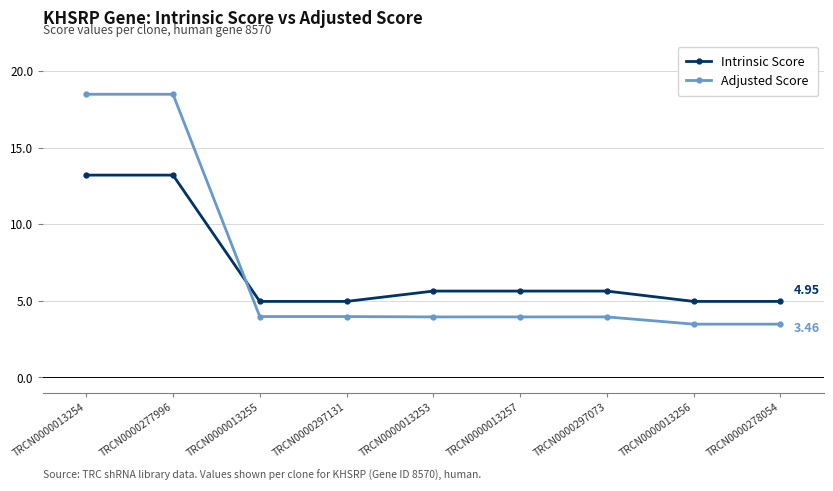

Does the chart have visible grid lines?

Yes